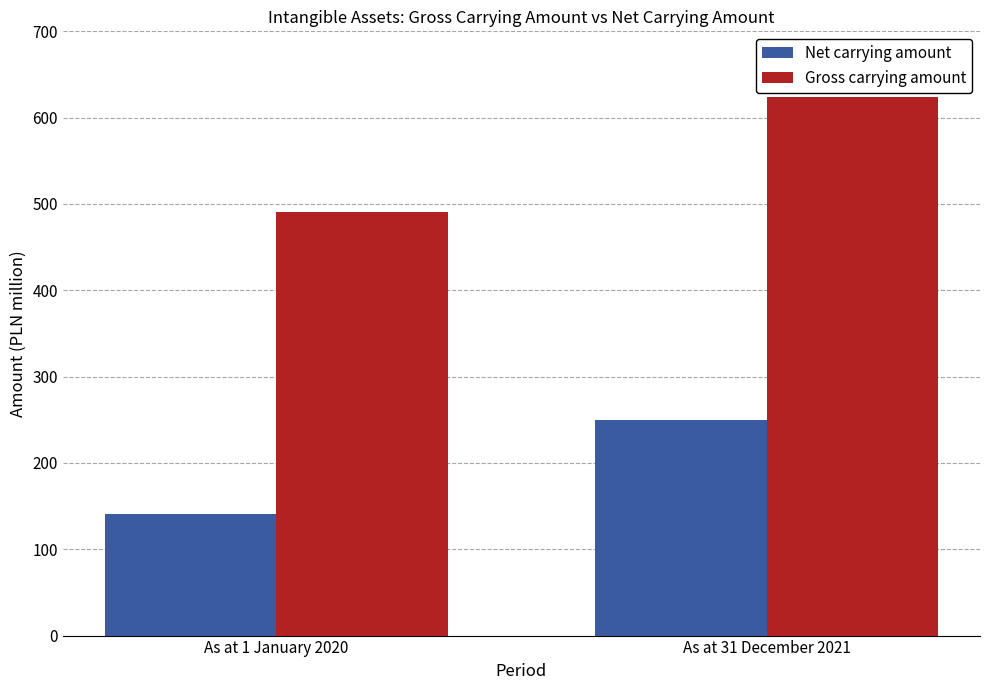

Which series has the widest spread of values?

Gross carrying amount